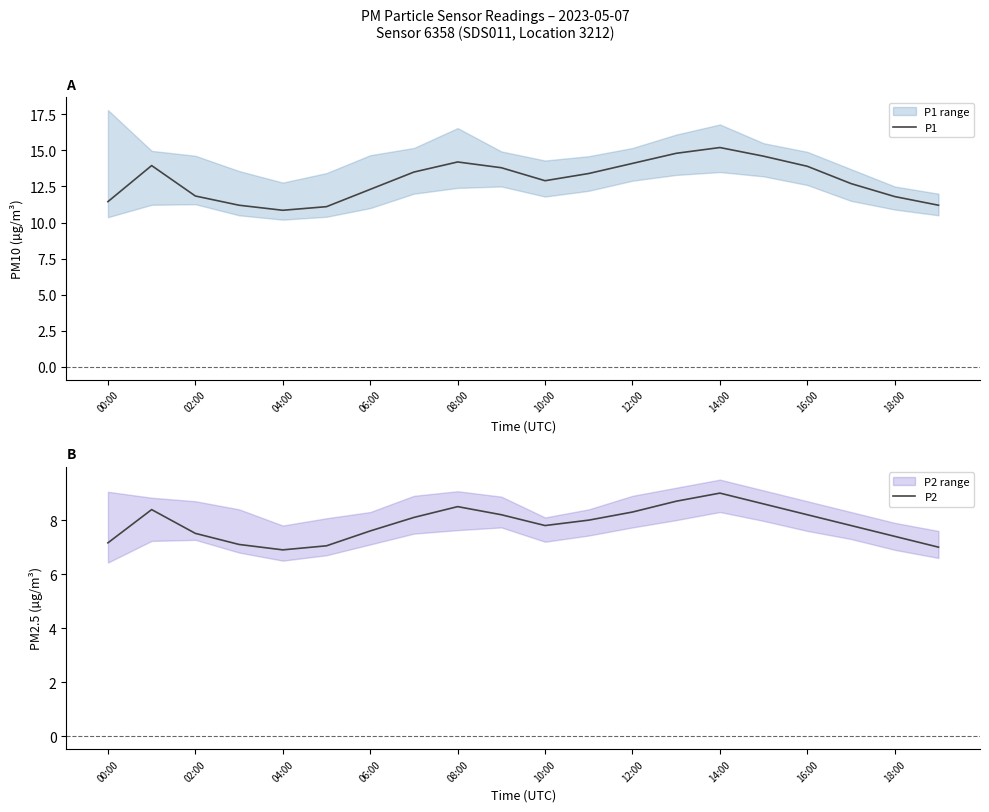

Which category has the highest value in the P1 series?

14:00